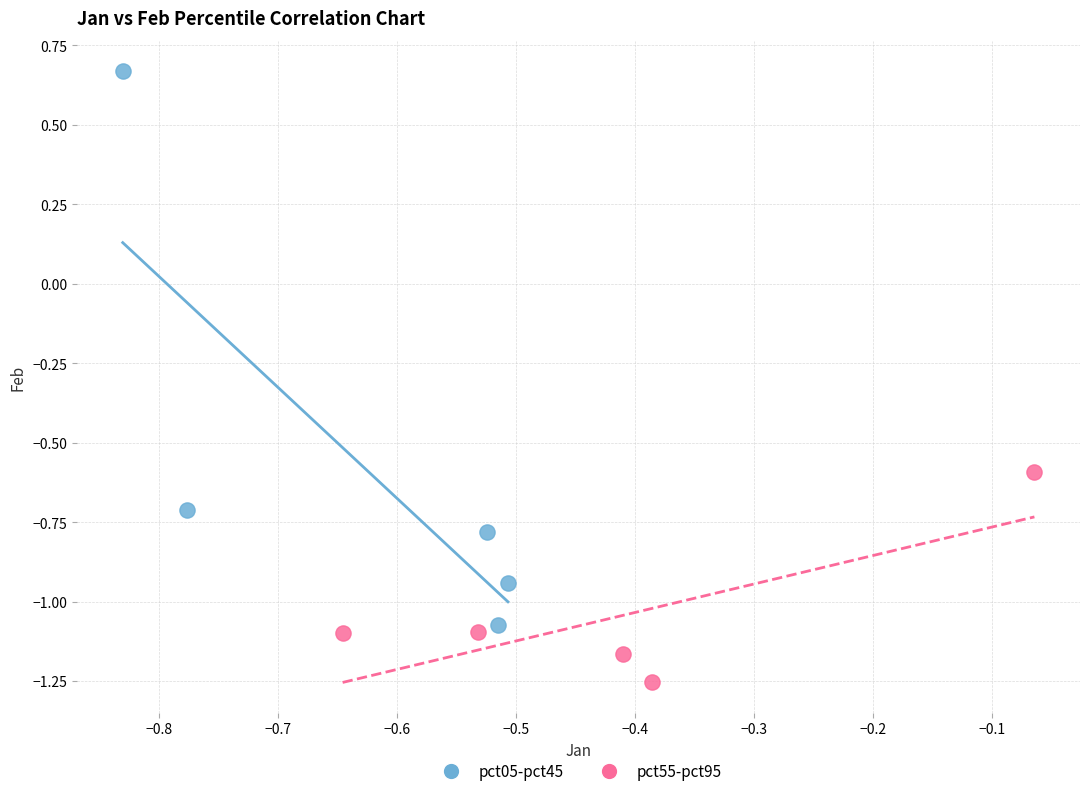

What are all the series names shown in the legend?

pct05-pct45, pct55-pct95